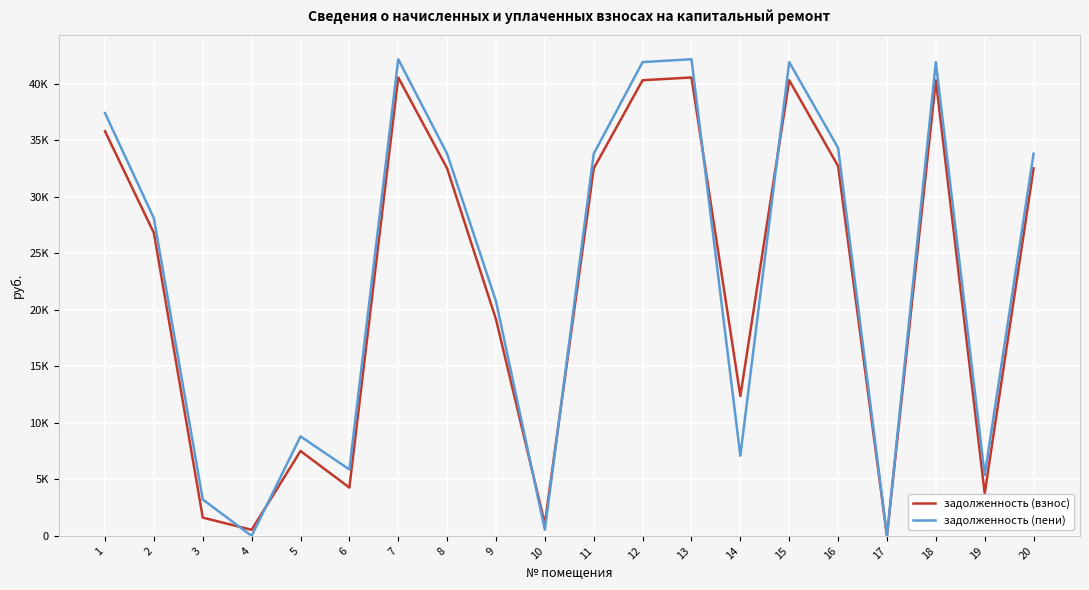

Where is the first local minimum for задолженность (пени)?

4